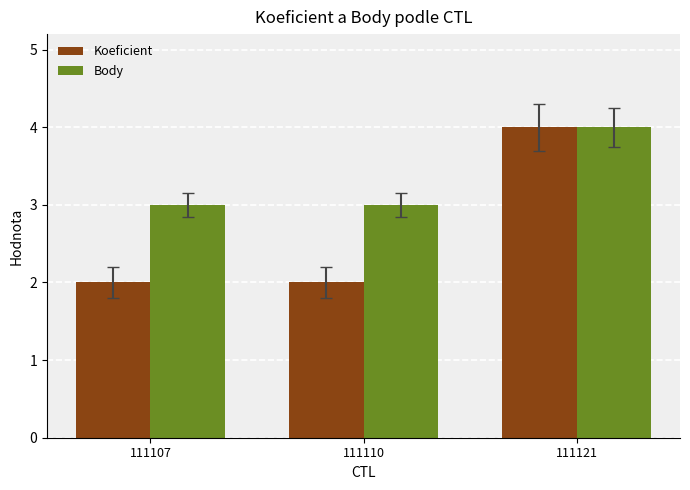

How many groups of bars are there?

3